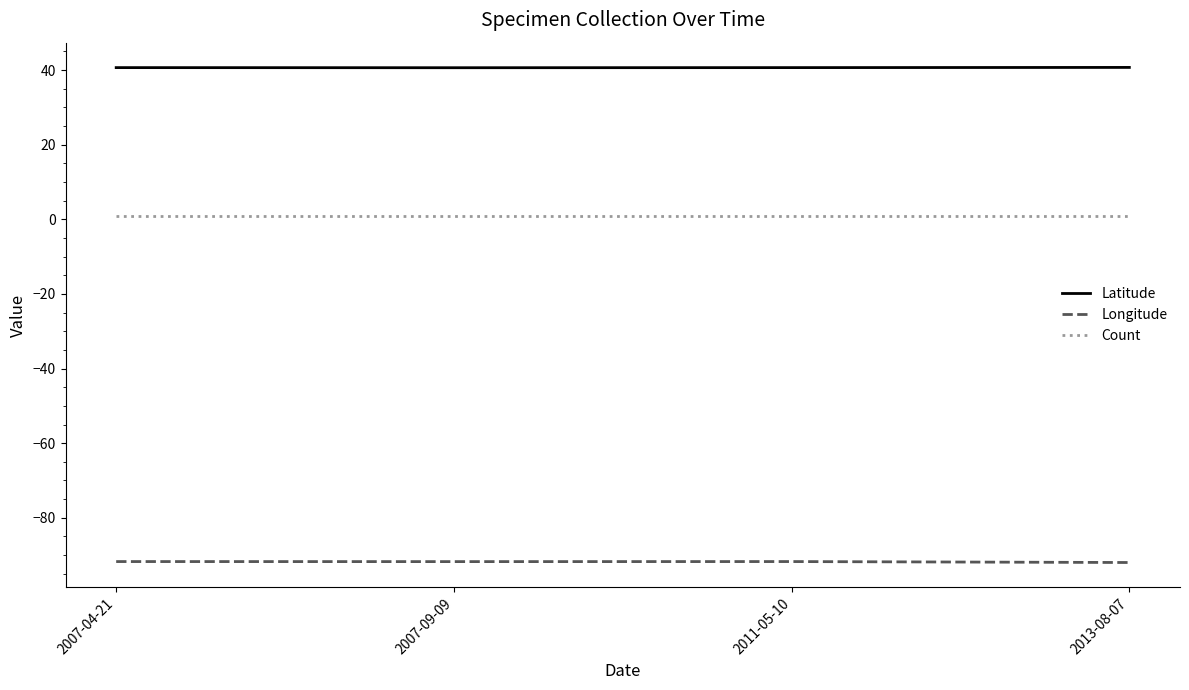

True or false: Count and Longitude cross at least once.

False